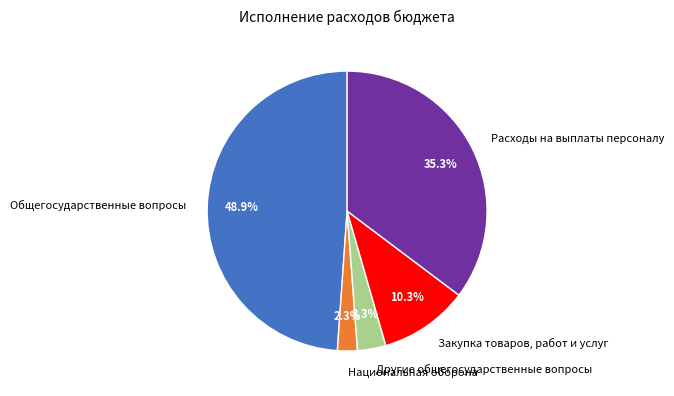

What percentage is the Закупка товаров, работ и услуг slice, to the nearest percent?

10%